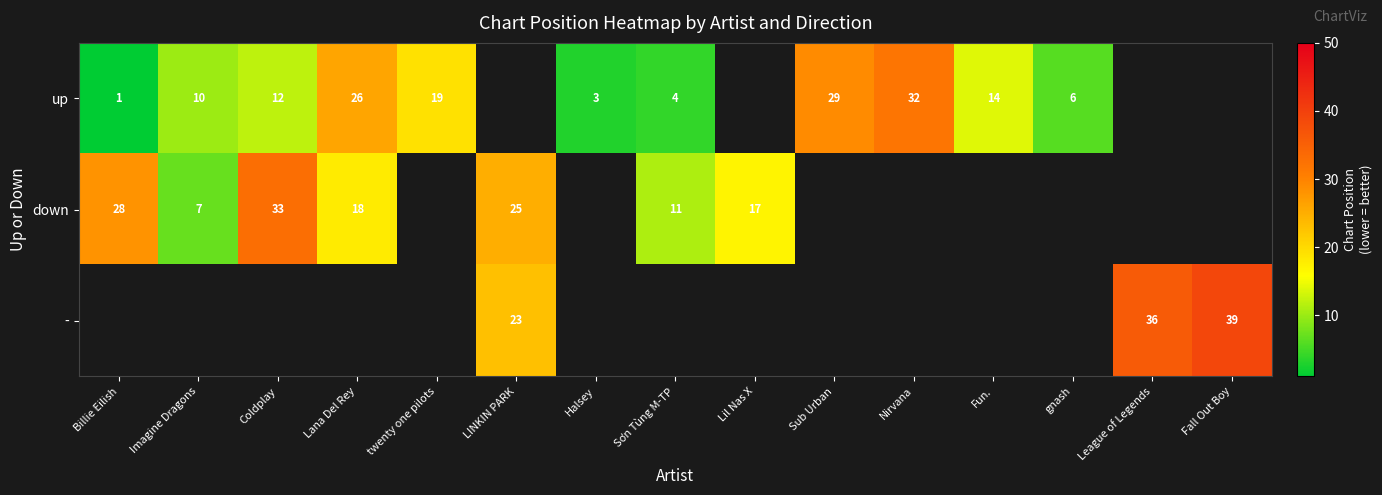

The value of up at gnash is 2. True or false?

False